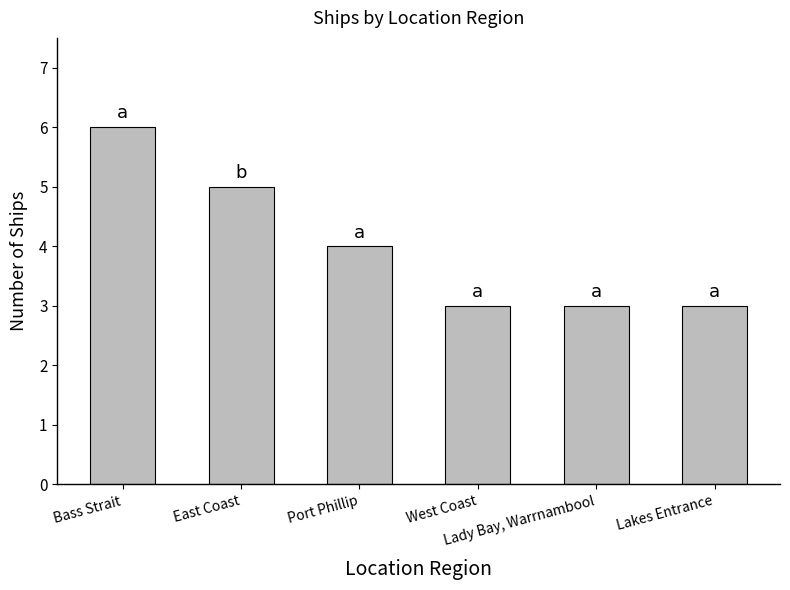

What is the difference between the maximum and minimum values?

3